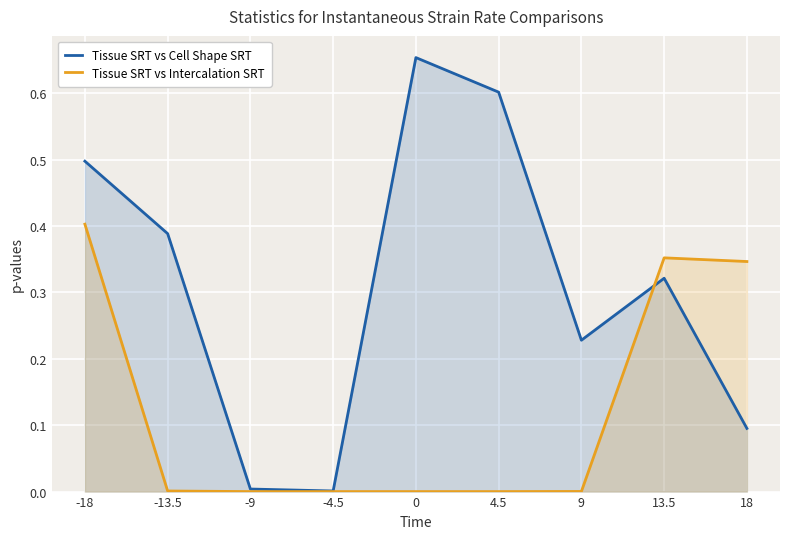

Reading left to right, what are all the values shown in this chart?

Tissue SRT vs Cell Shape SRT: 0.5	0.4	0.0	0.0	0.7	0.6	0.2	0.3	0.1
Tissue SRT vs Intercalation SRT: 0.4	0.0	0.0	0.0	0.0	0.0	0.0	0.4	0.3